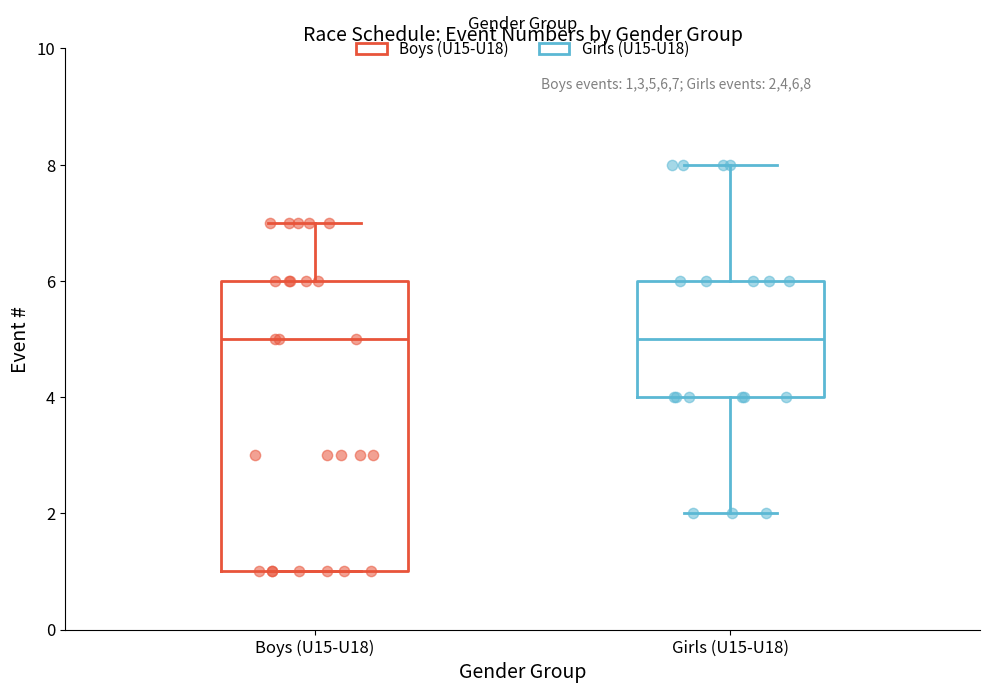

Reading left to right, transcribe this box plot: for each box, give where its median line is, the range the box spans, and where its two whiskers end, as read against the y-axis. The values are not printed on the chart, so give them approximately, as read against the axis.

Boys (U15-U18): median 5, box 1 to 6, whiskers 1 to 7
Girls (U15-U18): median 5, box 4 to 6, whiskers 2 to 8